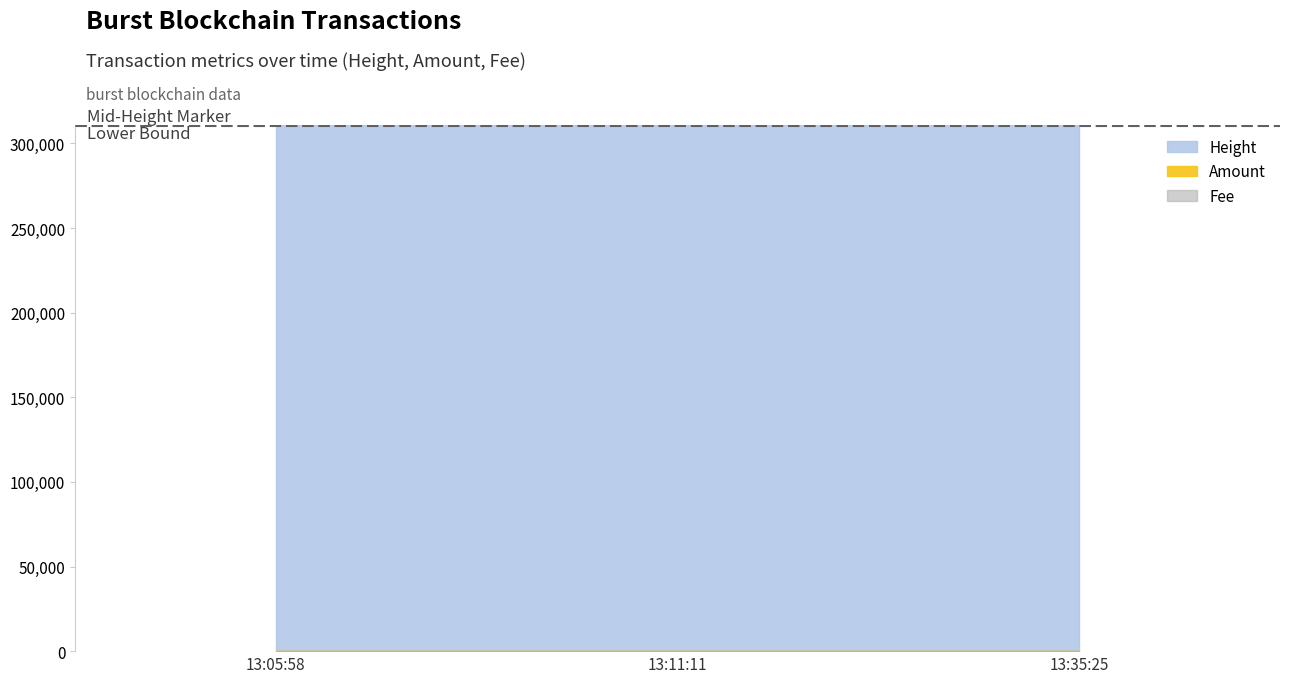

True or false: Amount has a value of -3 at 13:35:25.

False